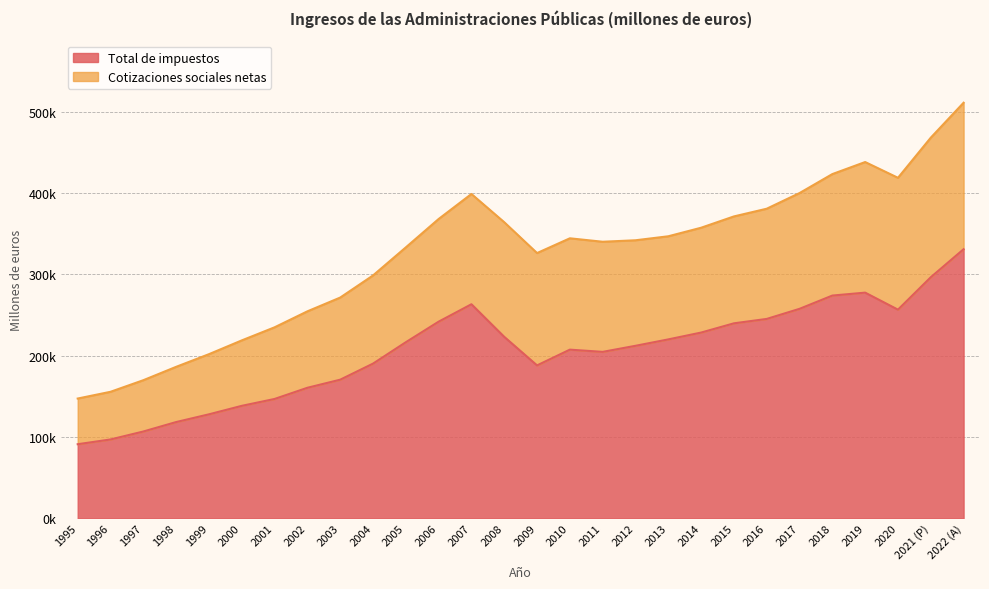

Is it true that Total de impuestos equals 204788 at 2011?

True